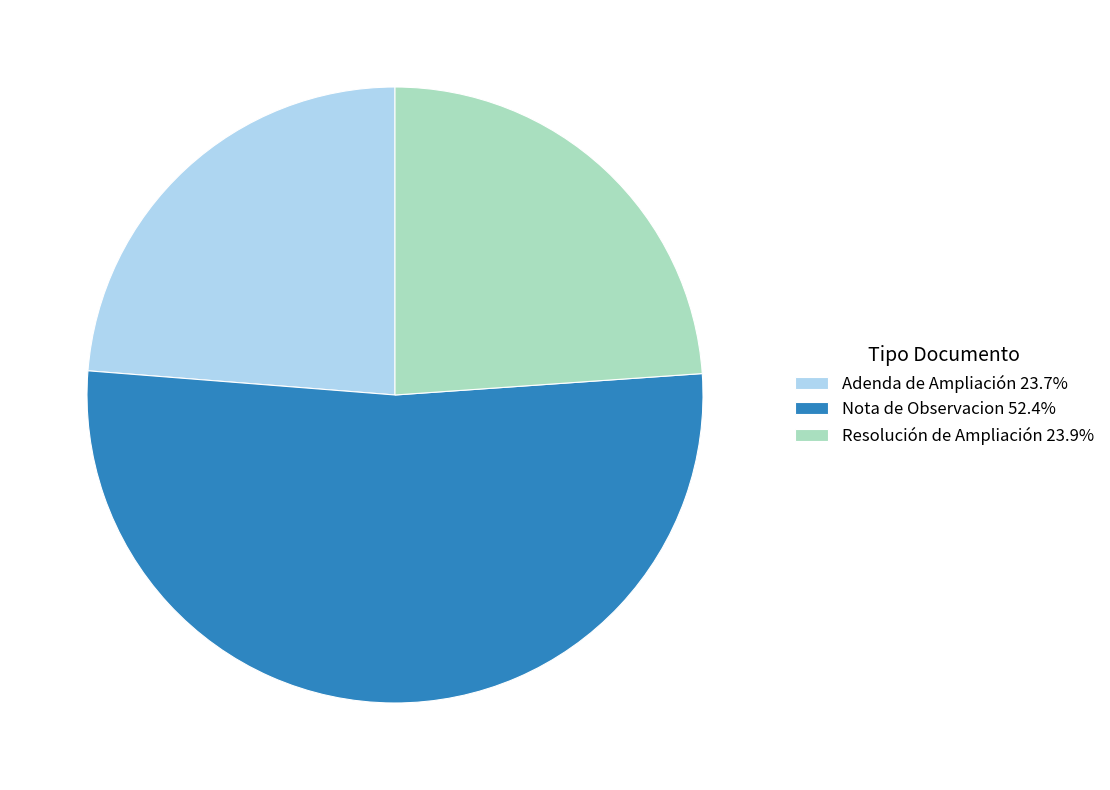

Is there a majority slice in this chart?

Yes